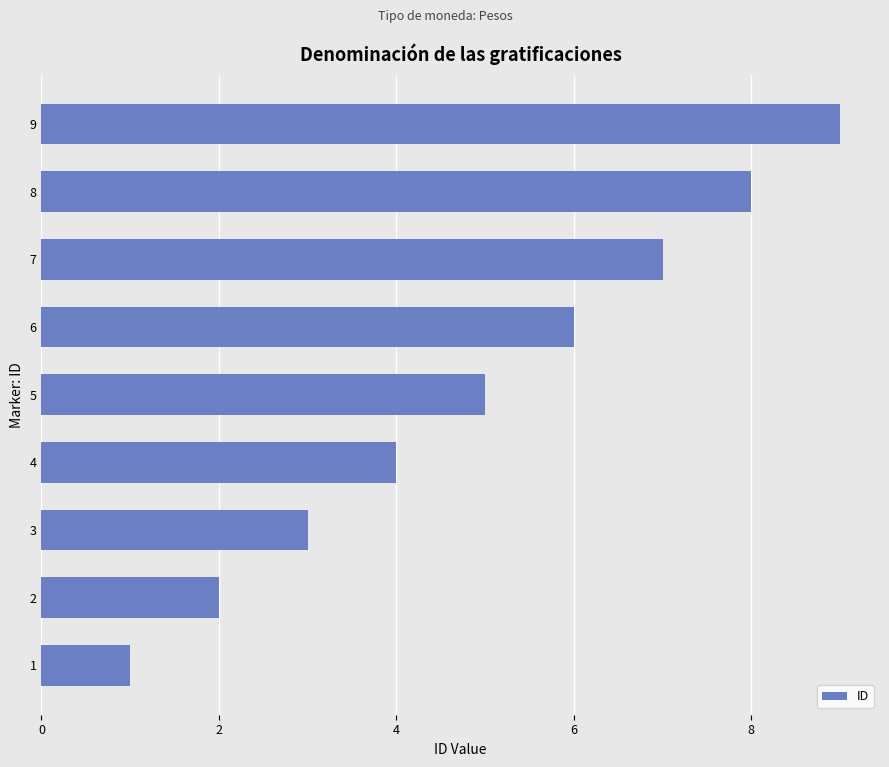

Which category has the highest value across all series?

9